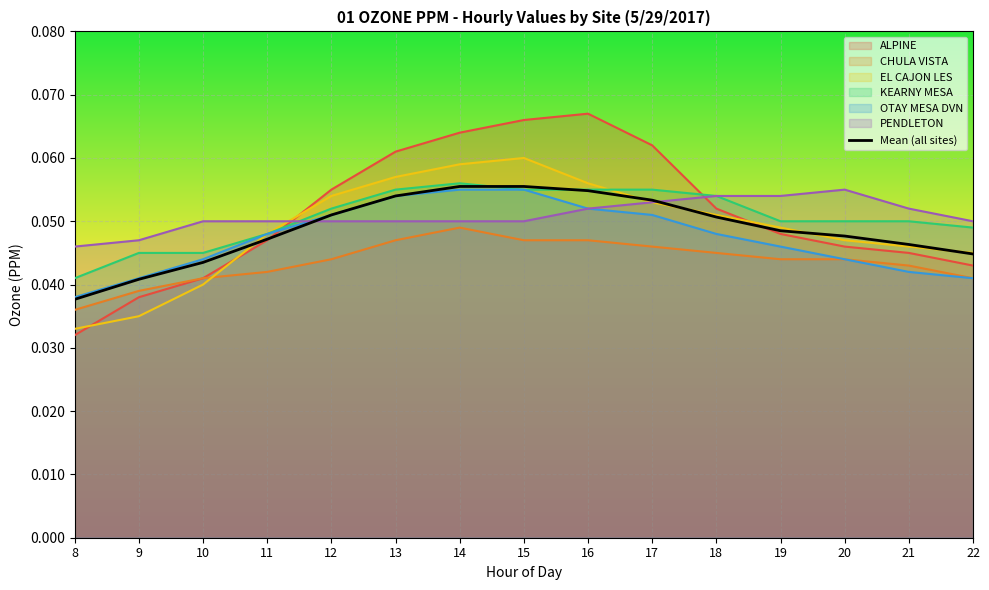

Reading left to right, what are all the values shown in this chart?

0.0	0.0	0.0	0.0	0.1	0.1	0.1	0.1	0.1	0.1	0.1	0.0	0.0	0.0	0.0